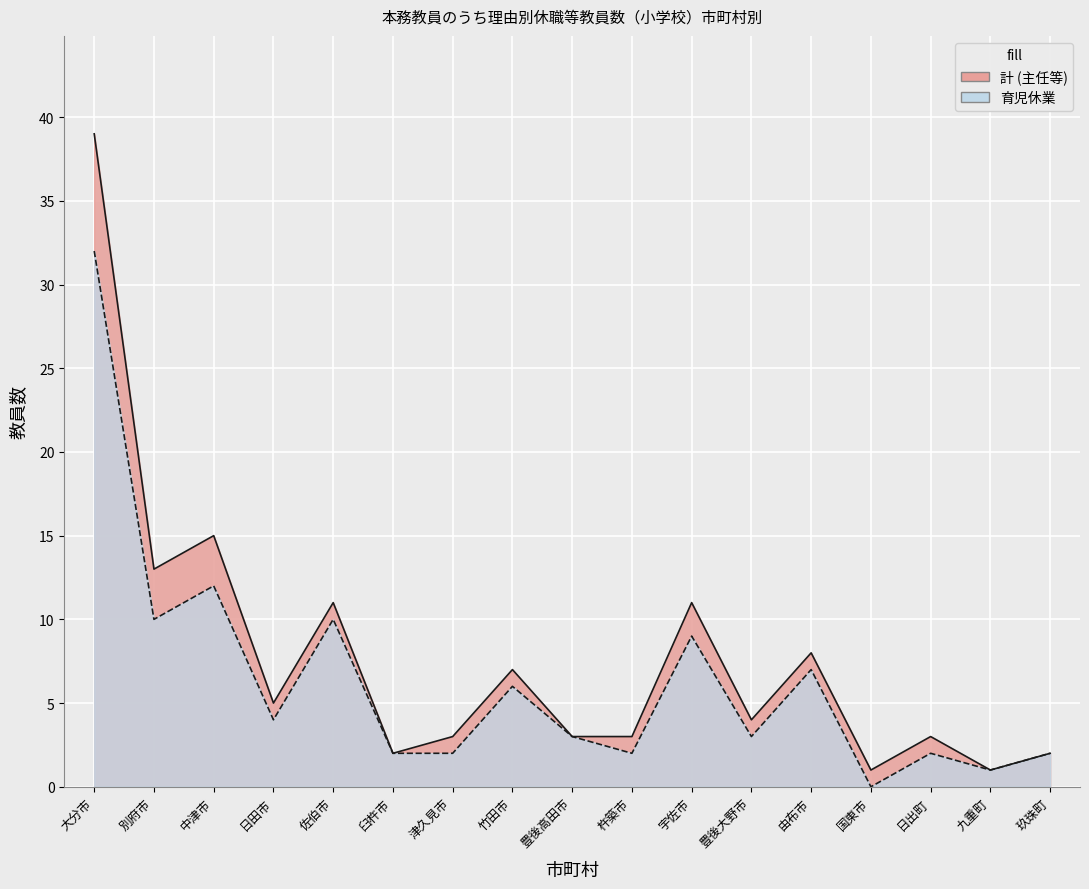

What is the label of the 15th point from the left?

日出町